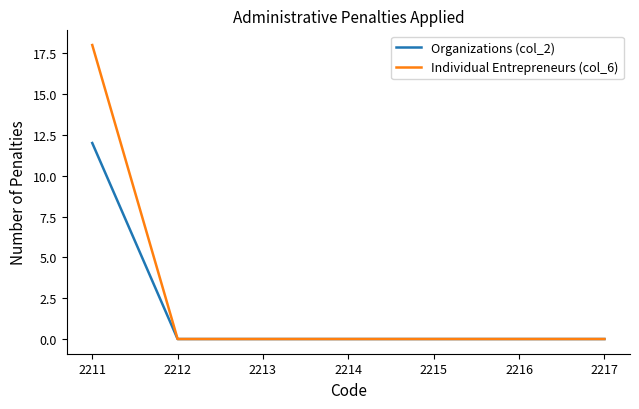

Rank the series by their average value, from lowest to highest.

Organizations (col_2), Individual Entrepreneurs (col_6)